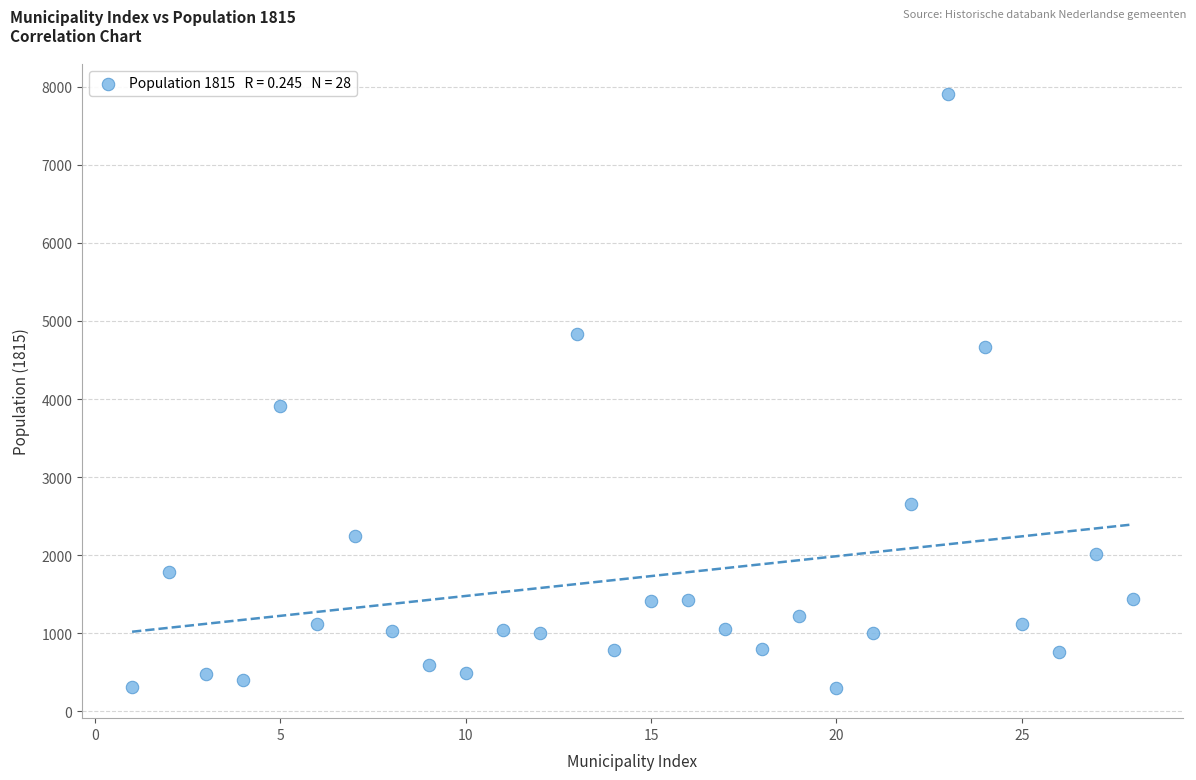

What is the range of Y values (max minus min)?

7613